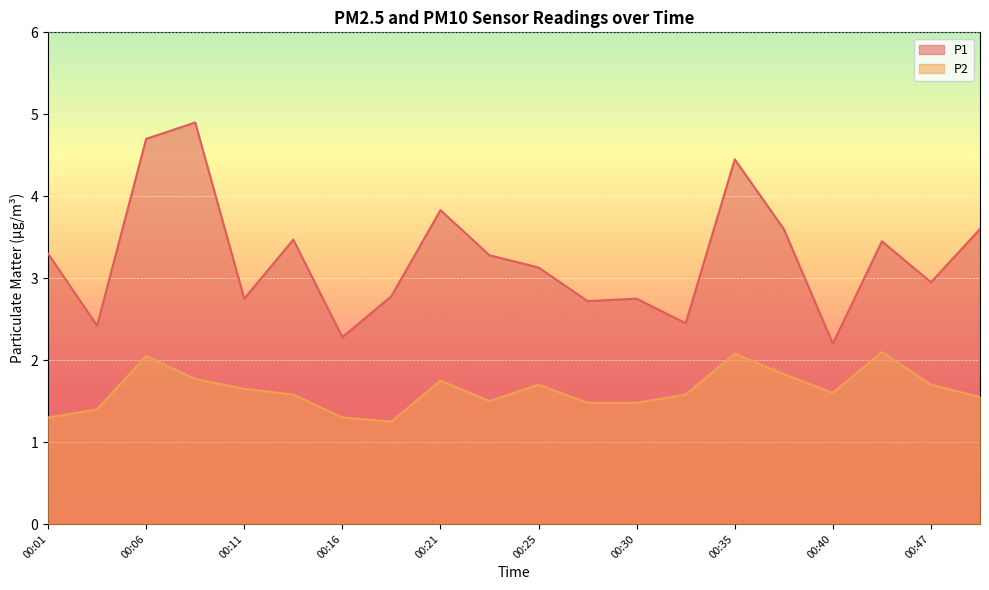

List the series in order of their peak value, lowest first.

P2, P1